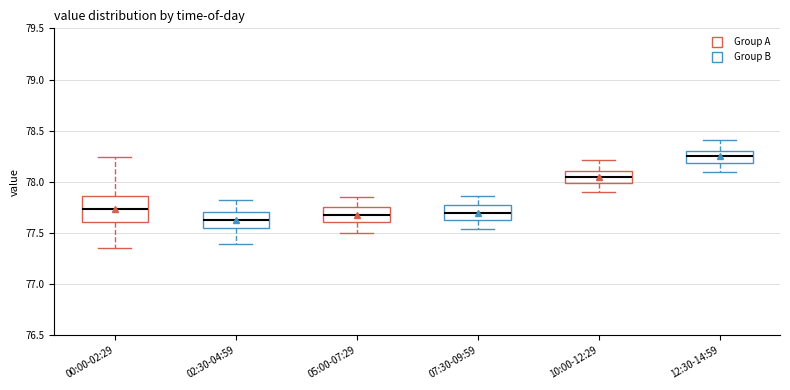

Which box is the tallest, from its lower edge to its upper edge?

00:00-02:29